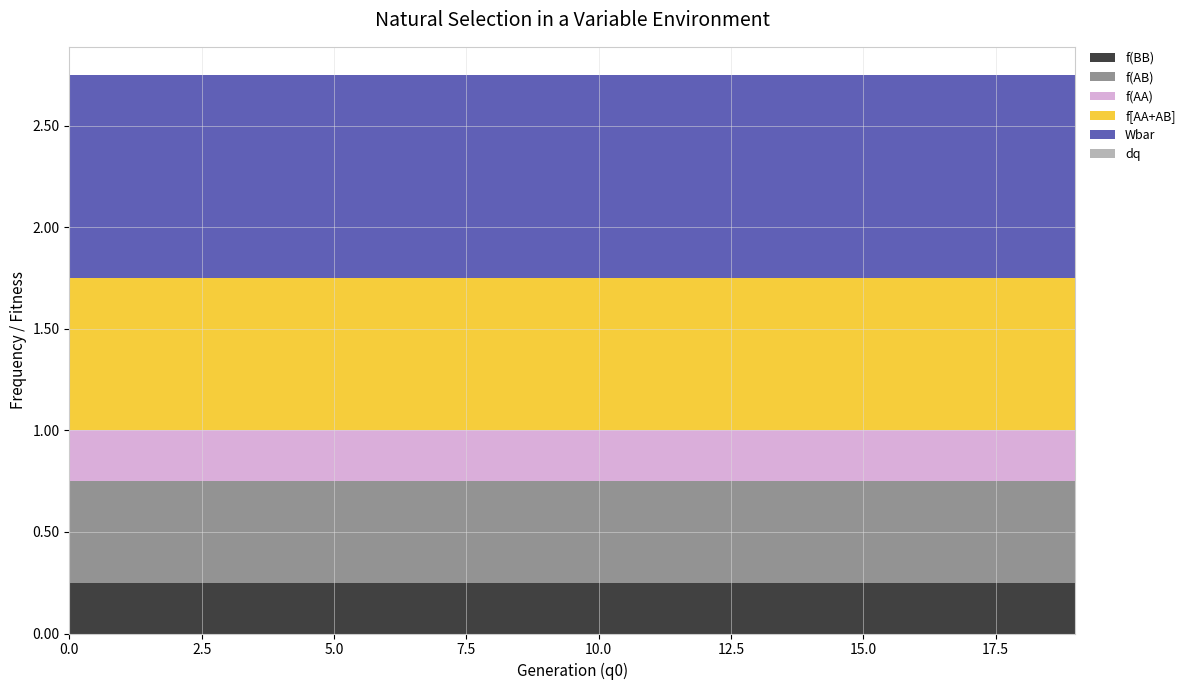

Reading right to left, transcribe all the data shown in this chart.

f(BB): 19=0.2	18=0.2	17=0.2	16=0.2	15=0.2	14=0.2	13=0.2	12=0.2	11=0.2	10=0.2	9=0.2	8=0.2	7=0.2	6=0.2	5=0.2	4=0.2	3=0.2	2=0.2	1=0.2	0=0.2
f(AB): 19=0.5	18=0.5	17=0.5	16=0.5	15=0.5	14=0.5	13=0.5	12=0.5	11=0.5	10=0.5	9=0.5	8=0.5	7=0.5	6=0.5	5=0.5	4=0.5	3=0.5	2=0.5	1=0.5	0=0.5
f(AA): 19=0.2	18=0.2	17=0.2	16=0.2	15=0.2	14=0.2	13=0.2	12=0.2	11=0.2	10=0.2	9=0.2	8=0.2	7=0.2	6=0.2	5=0.2	4=0.2	3=0.2	2=0.2	1=0.2	0=0.2
f[AA+AB]: 19=0.8	18=0.8	17=0.8	16=0.8	15=0.8	14=0.8	13=0.8	12=0.8	11=0.8	10=0.8	9=0.8	8=0.8	7=0.8	6=0.8	5=0.8	4=0.8	3=0.8	2=0.8	1=0.8	0=0.8
Wbar: 19=1.0	18=1.0	17=1.0	16=1.0	15=1.0	14=1.0	13=1.0	12=1.0	11=1.0	10=1.0	9=1.0	8=1.0	7=1.0	6=1.0	5=1.0	4=1.0	3=1.0	2=1.0	1=1.0	0=1.0
dq: 19=0.0	18=0.0	17=0.0	16=0.0	15=0.0	14=0.0	13=0.0	12=0.0	11=0.0	10=0.0	9=0.0	8=0.0	7=0.0	6=0.0	5=0.0	4=0.0	3=0.0	2=0.0	1=0.0	0=0.0